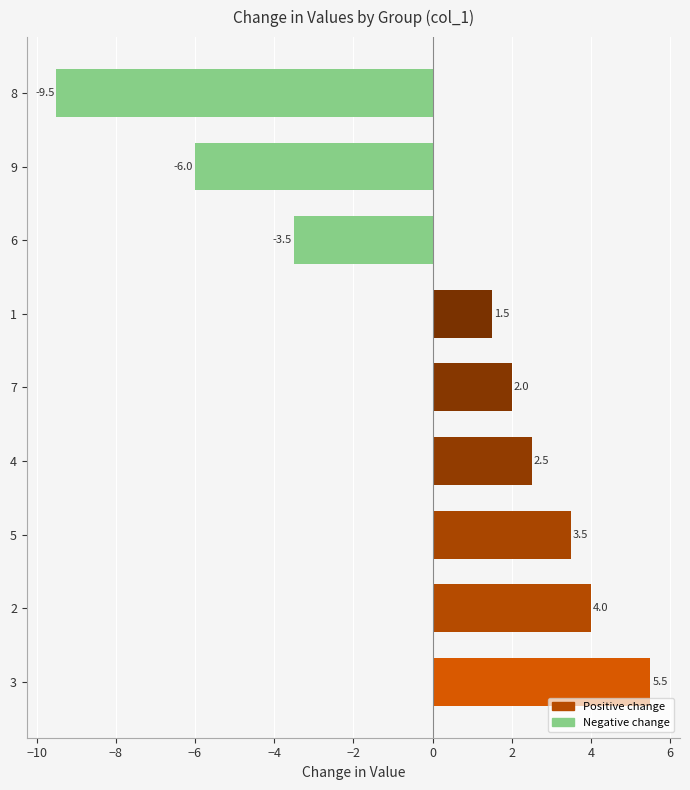

Which has a higher value, 5 or 4?

5